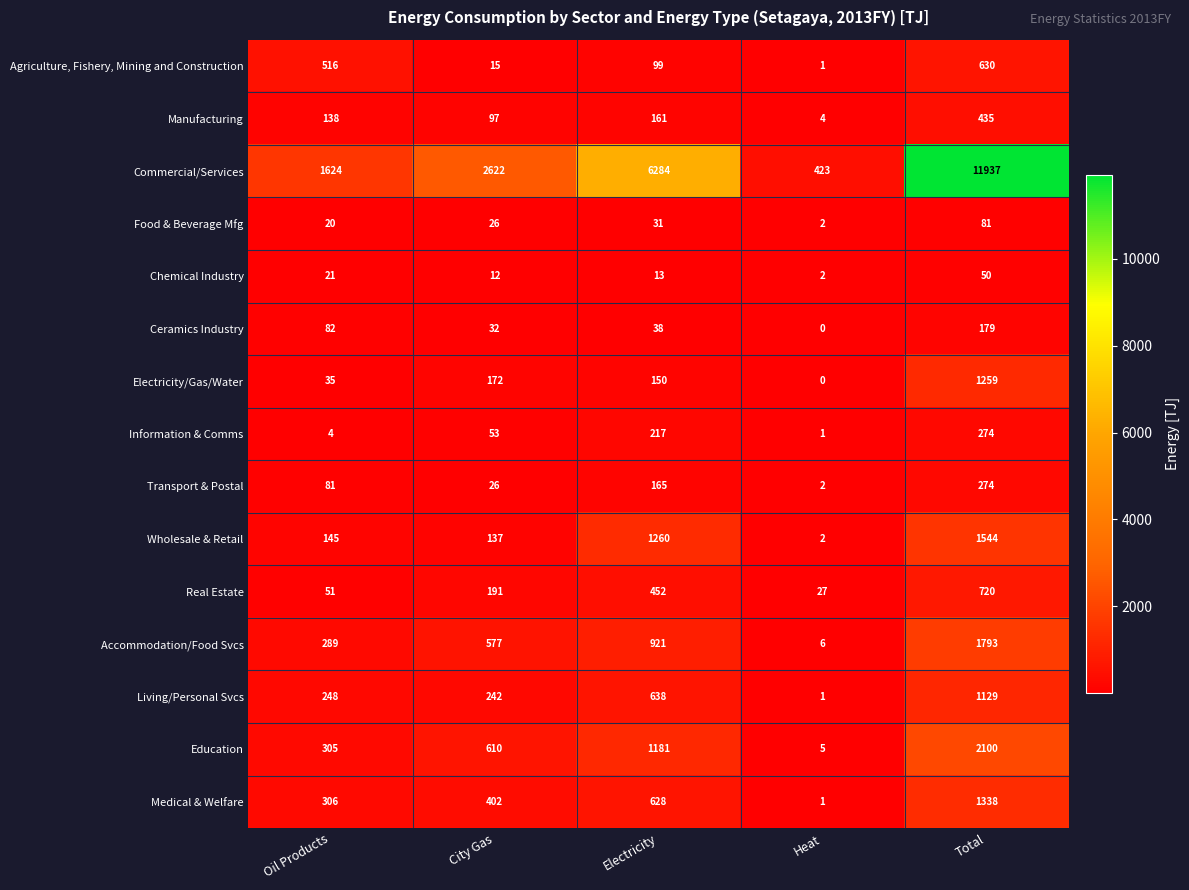

What value does the Real Estate series have at Electricity, to the nearest 50?

450